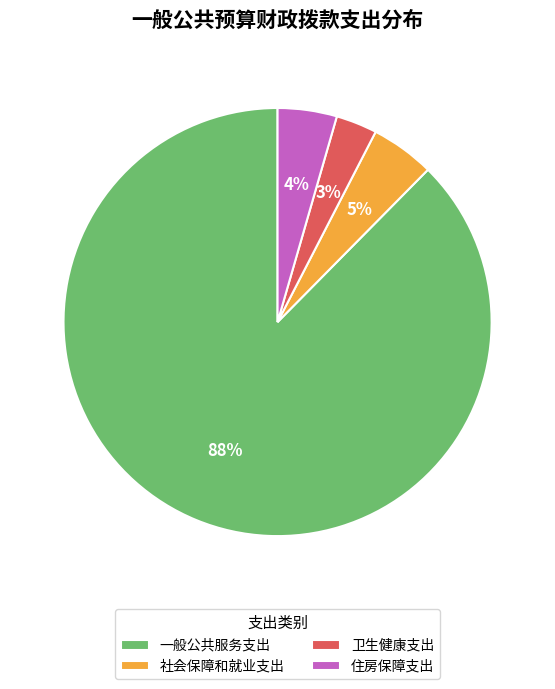

What is the smallest slice in the pie chart?

卫生健康支出